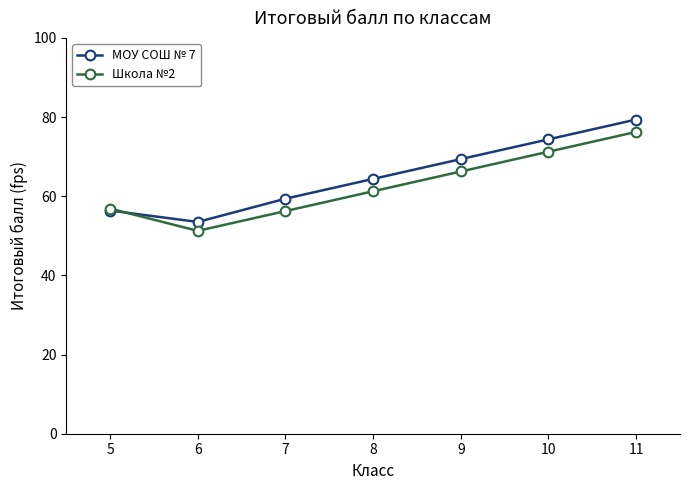

Rank the categories by МОУ СОШ № 7 value from highest to lowest.

11, 10, 9, 8, 7, 5, 6